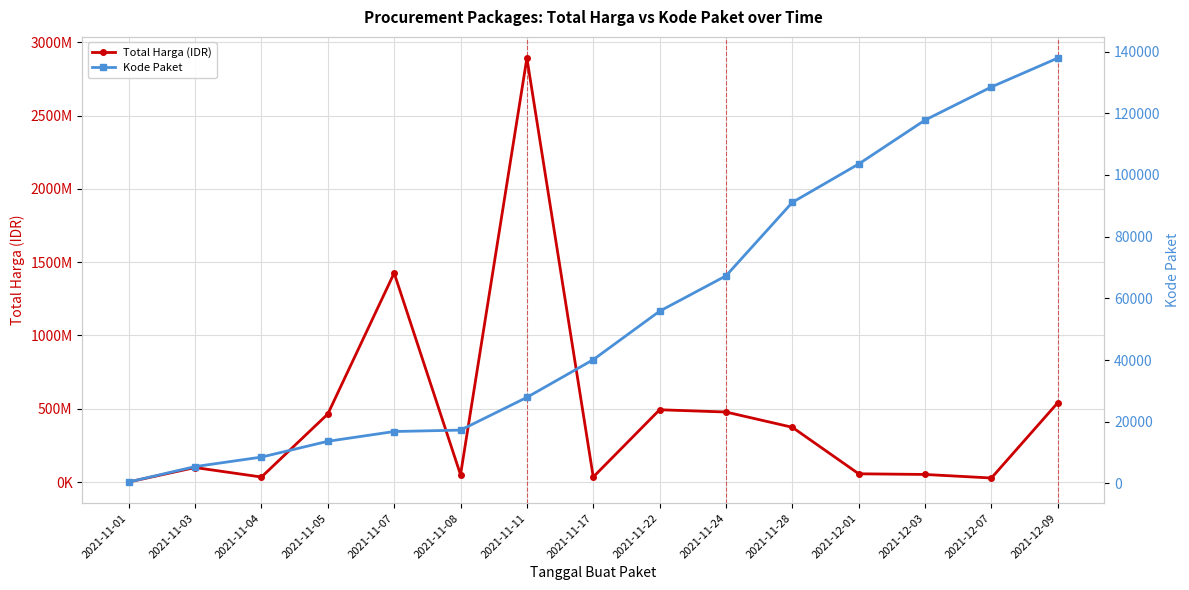

What is the smallest value displayed?

464